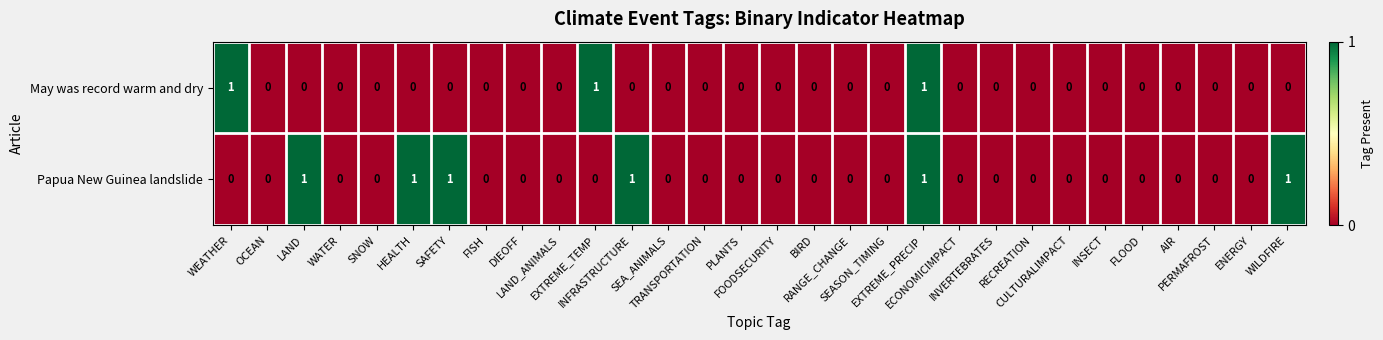

What is the sum of all May was record warm and dry values?

3